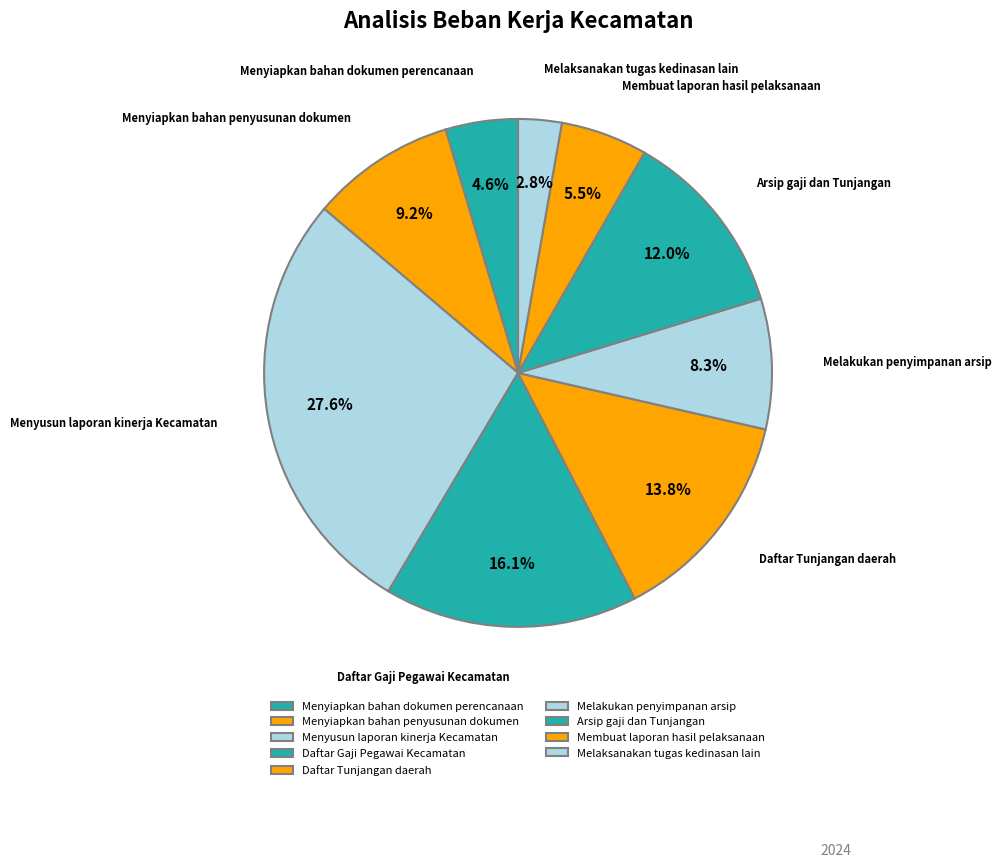

Count the number of slices in the pie.

9